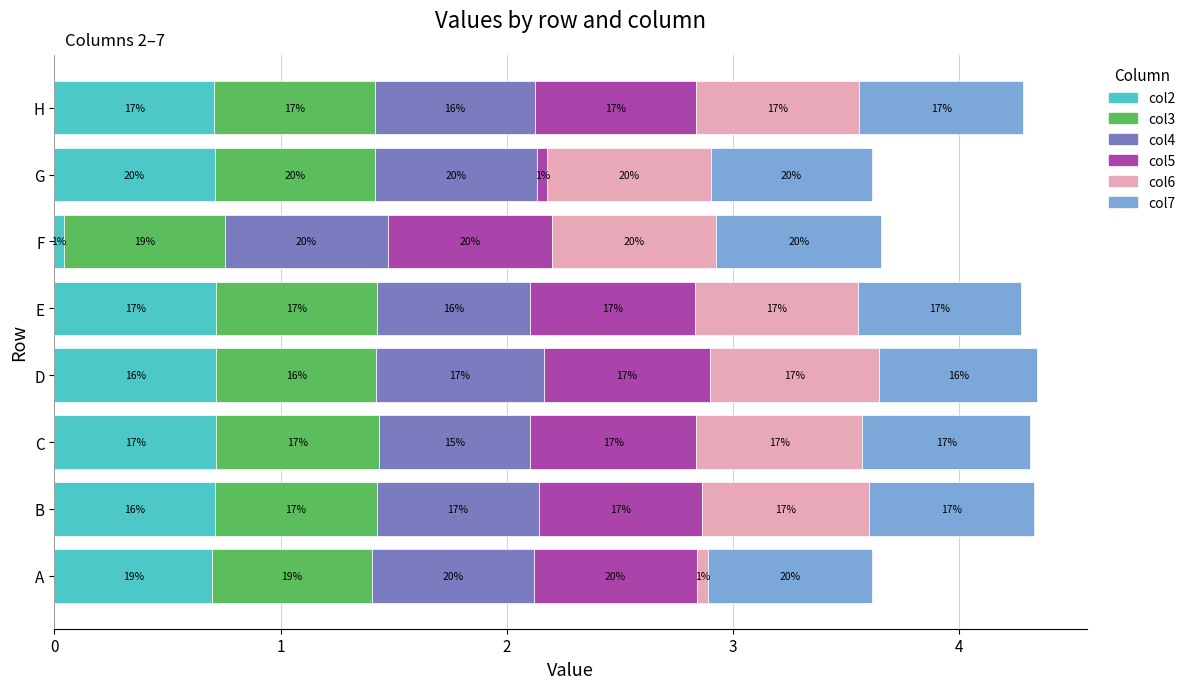

What are all the series names shown in the legend?

col2, col3, col4, col5, col6, col7